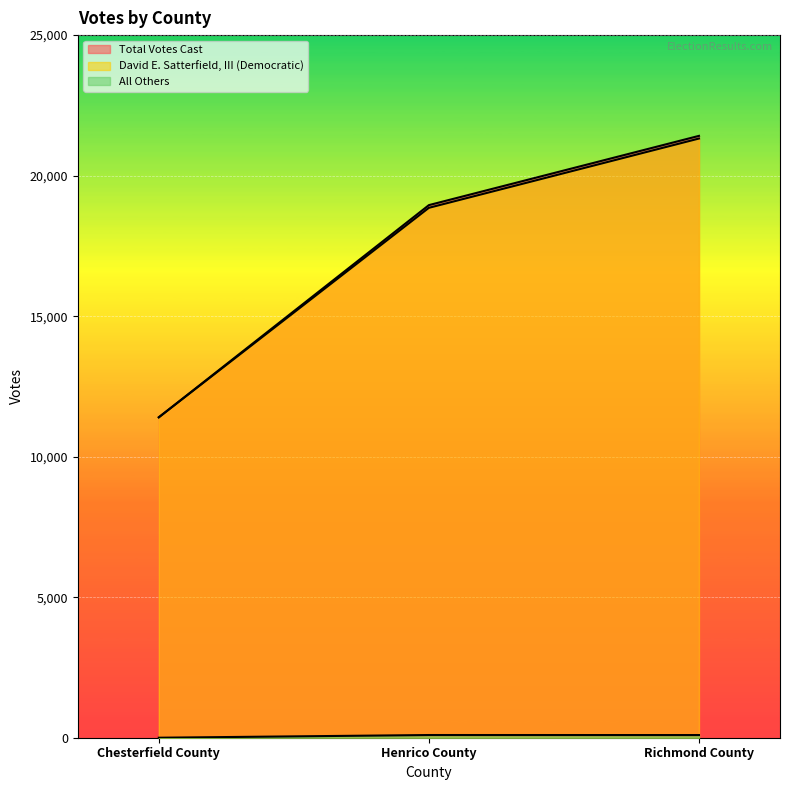

What is the label of the 2nd point from the left?

Henrico County